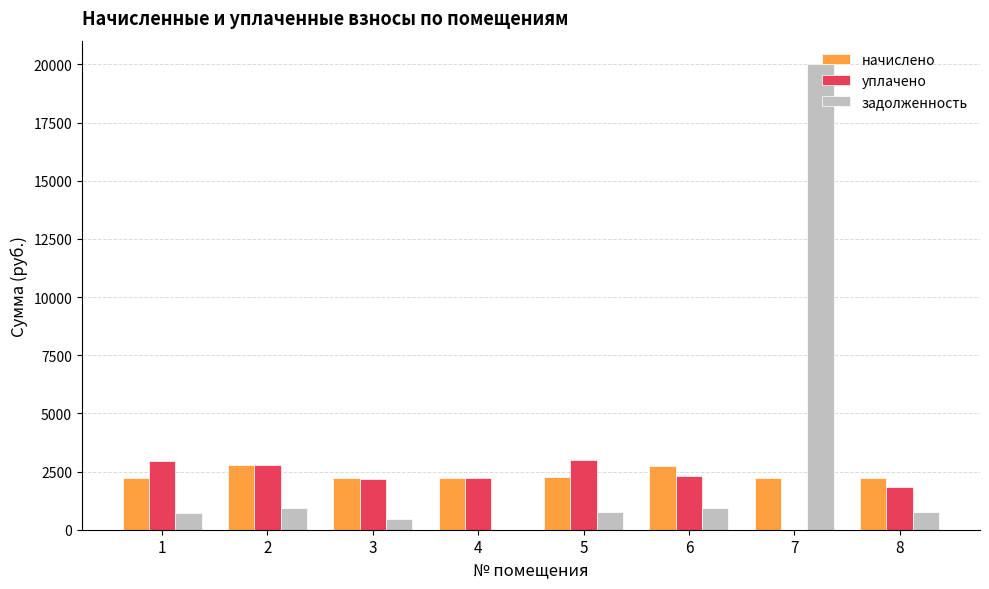

What is the total value across all series at 1?

5875.4